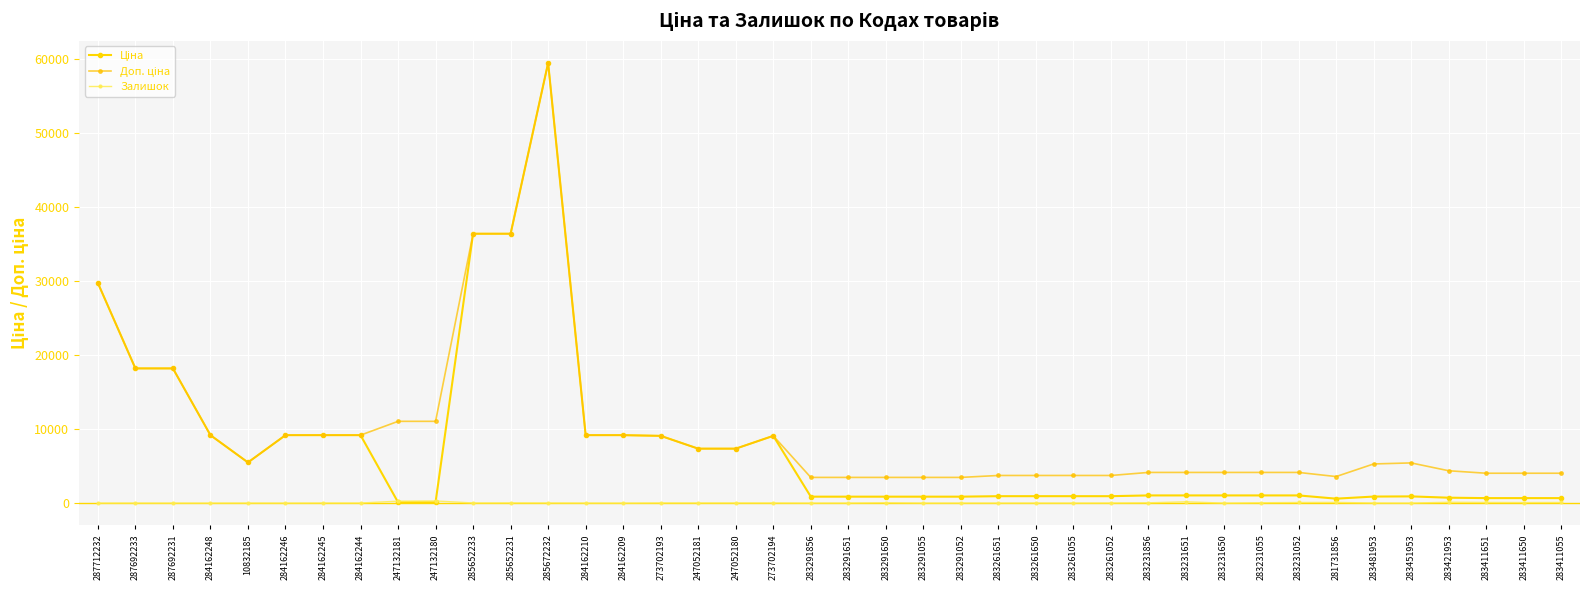

What is the label of the 25th point from the left?

283261651